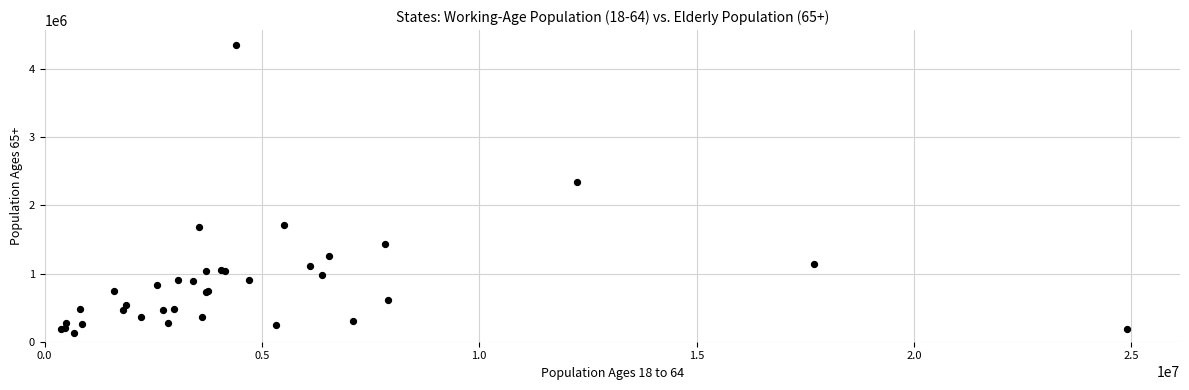

What Y value in the scatter plot is closest to 2239639?

2335630